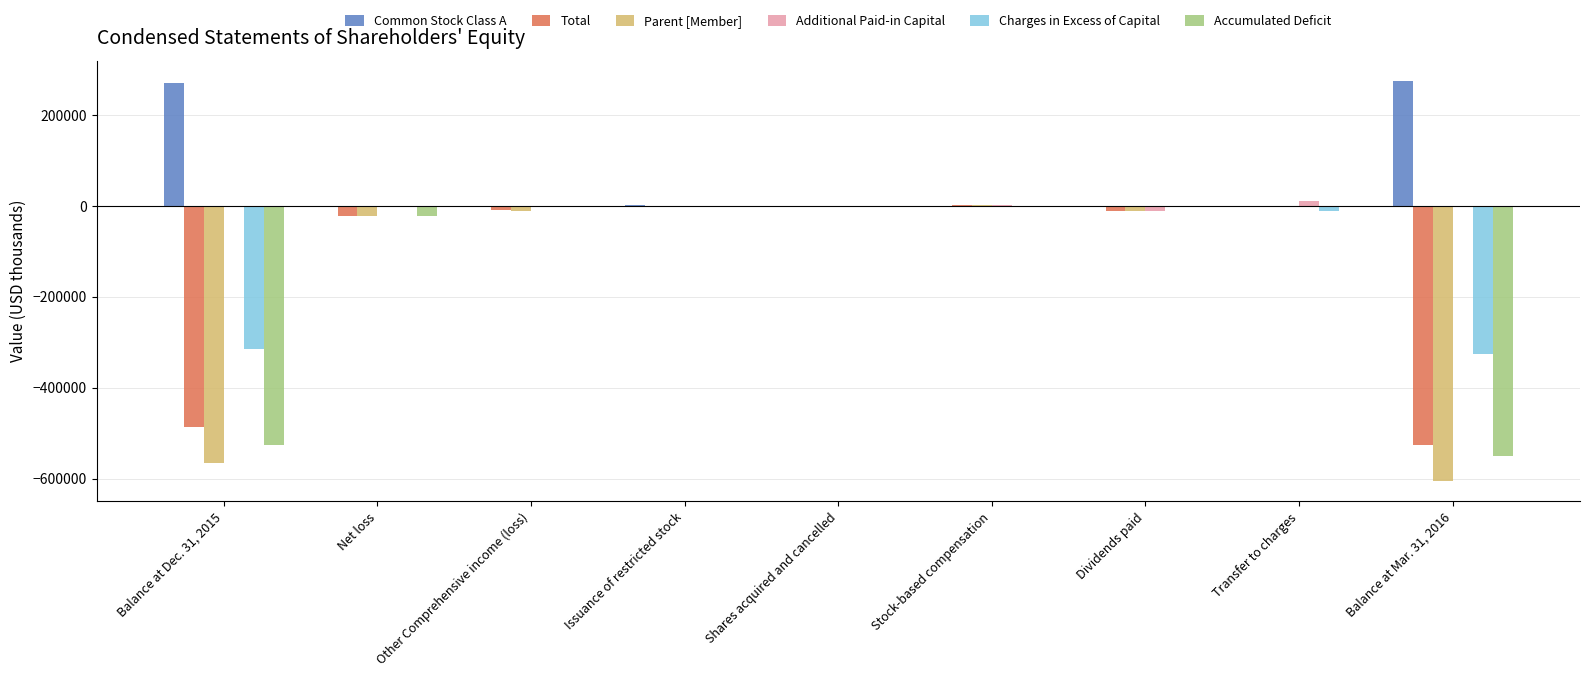

Are the bars horizontal?

No